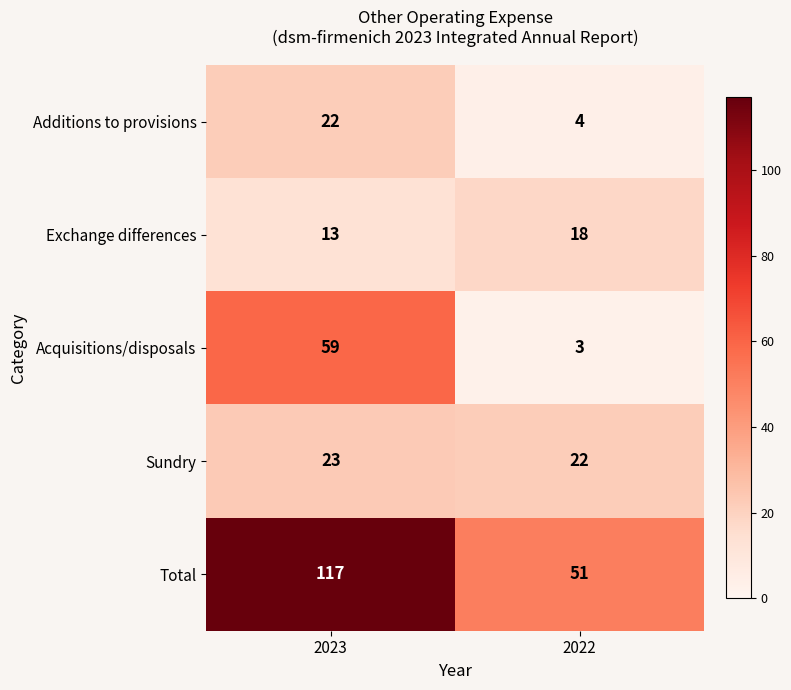

At how many categories does at least one series exceed 105?

1